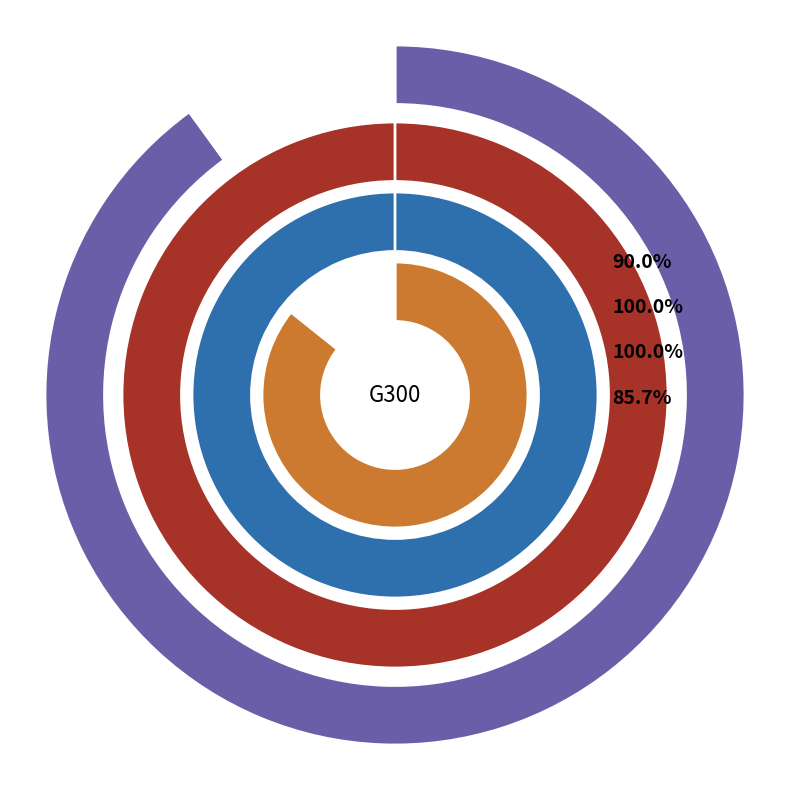

Does Kat D Stgw 03 S account for over 50% of the chart?

No